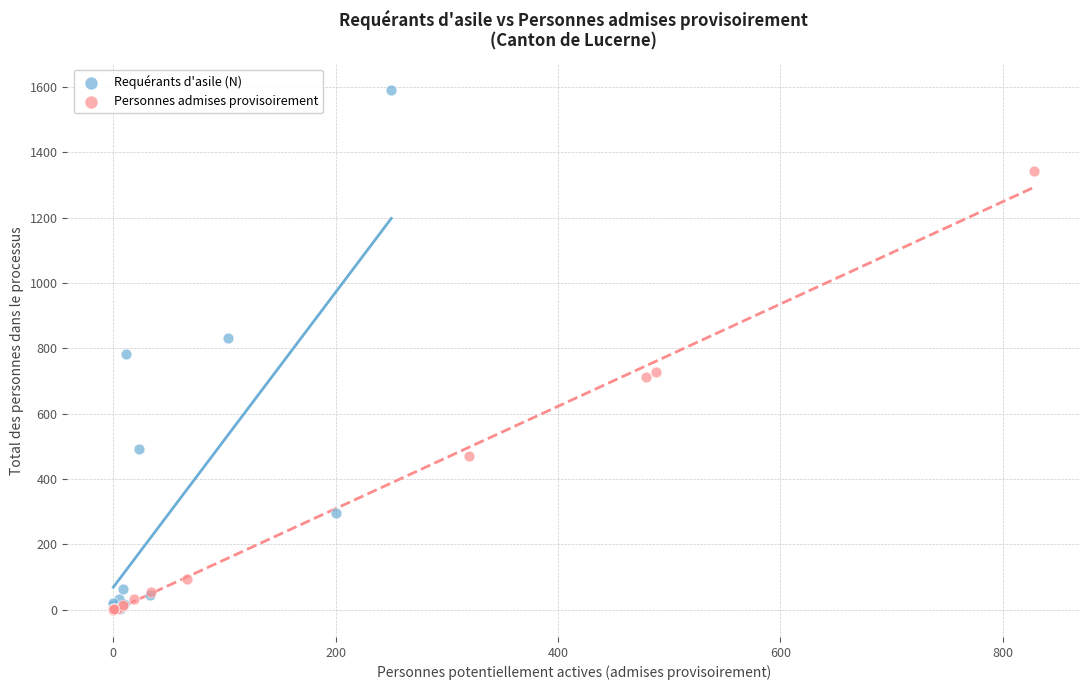

Which series contains the highest Y value?

Requérants d'asile (N)